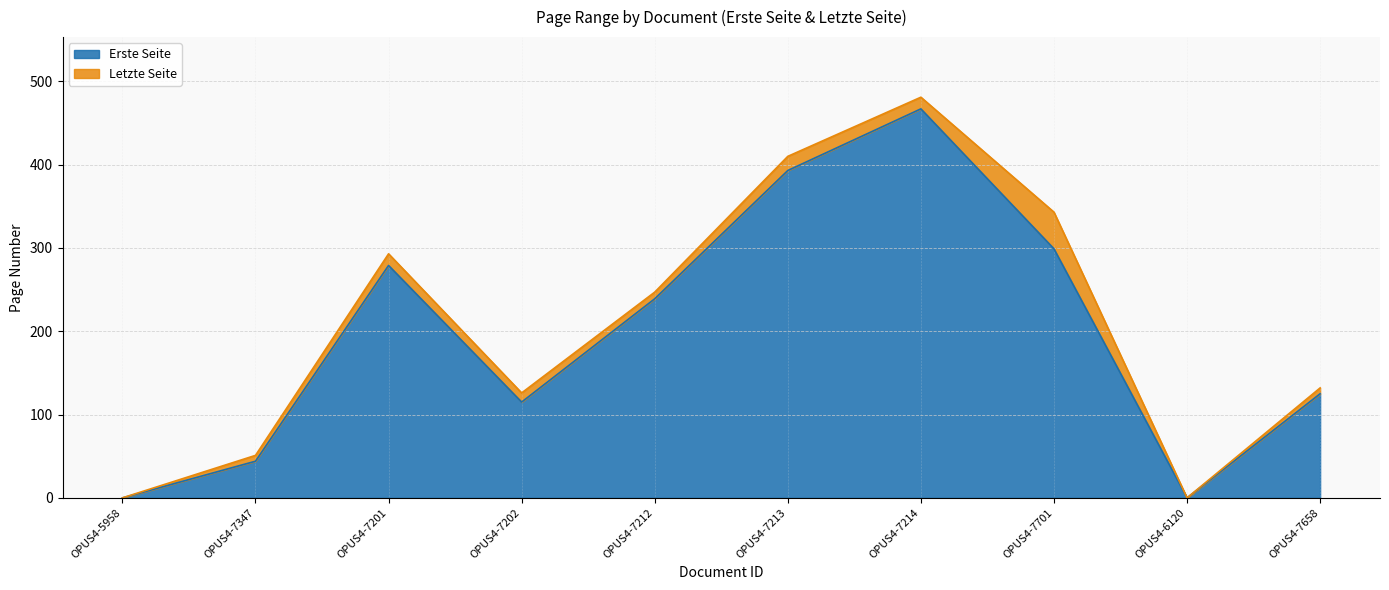

What is the total value across all series at OPUS4-7202?

126